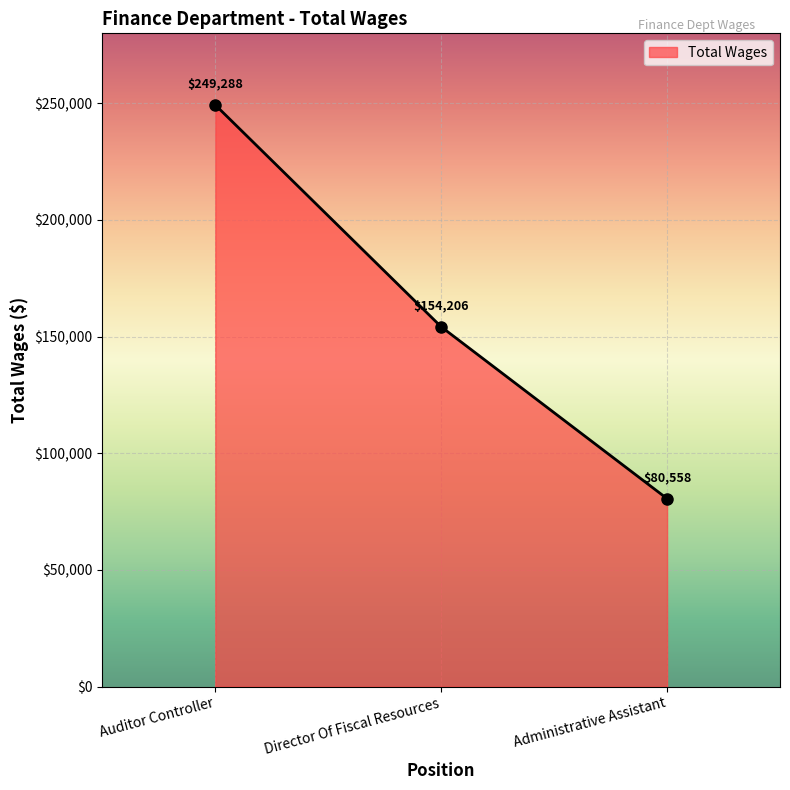

What value does the data have at Administrative Assistant, to the nearest 100?

80600